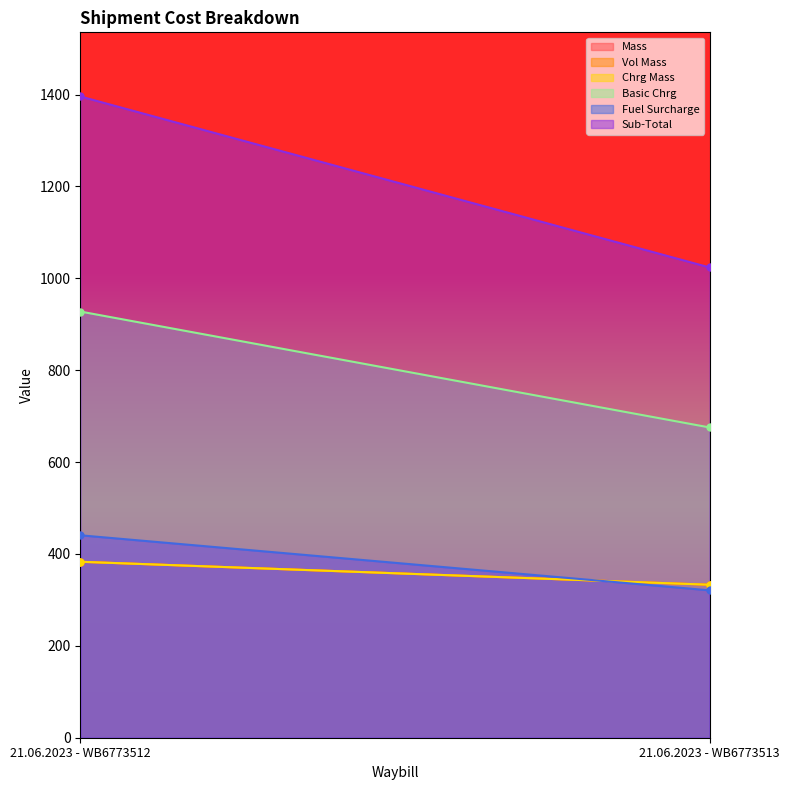

What is the total value across all series at 21.06.2023 - WB6773513?

3018.7